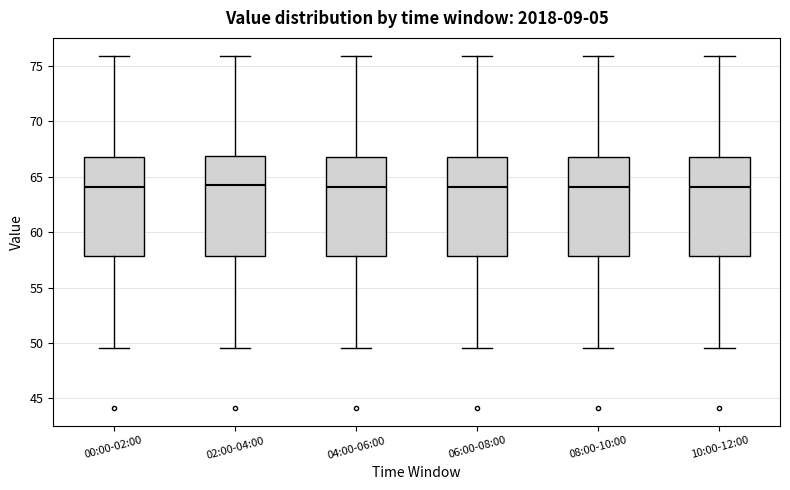

Reading left to right, read every box against the y-axis: the position of its median line, the range the box covers, and the ends of its whiskers. The values are not printed on the chart, so give them approximately, as read against the axis.

00:00-02:00: median 64.0, box 58.0 to 66.5, whiskers 49.5 to 76.0
02:00-04:00: median 64.0, box 58.0 to 67.0, whiskers 49.5 to 76.0
04:00-06:00: median 64.0, box 58.0 to 66.5, whiskers 49.5 to 76.0
06:00-08:00: median 64.0, box 58.0 to 66.5, whiskers 49.5 to 76.0
08:00-10:00: median 64.0, box 58.0 to 66.5, whiskers 49.5 to 76.0
10:00-12:00: median 64.0, box 58.0 to 66.5, whiskers 49.5 to 76.0